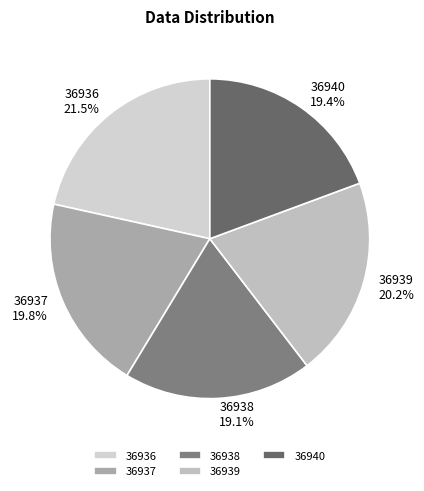

Count the number of slices in the pie.

5